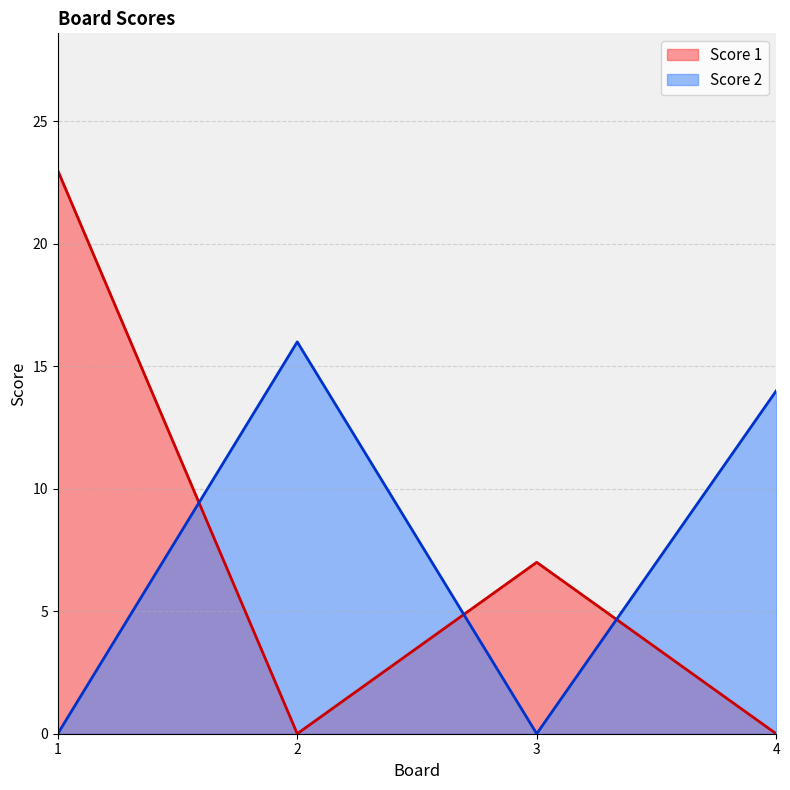

What is the difference between the highest and lowest values at 3?

7